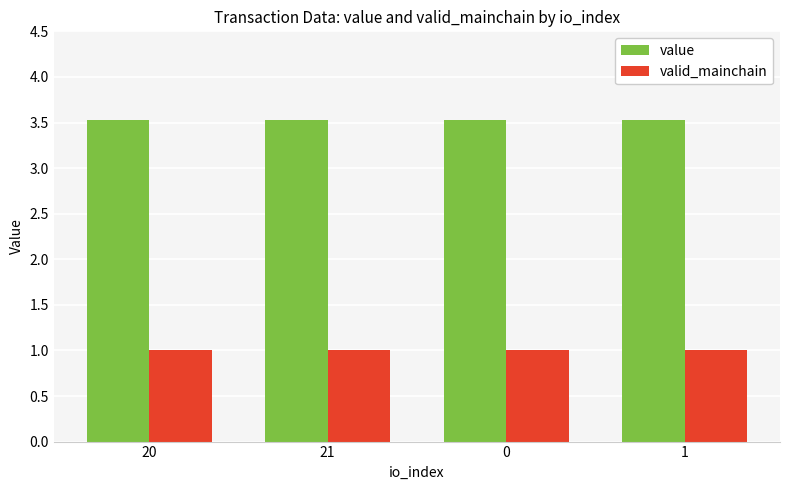

What is the label of the 4th bar from the right?

20